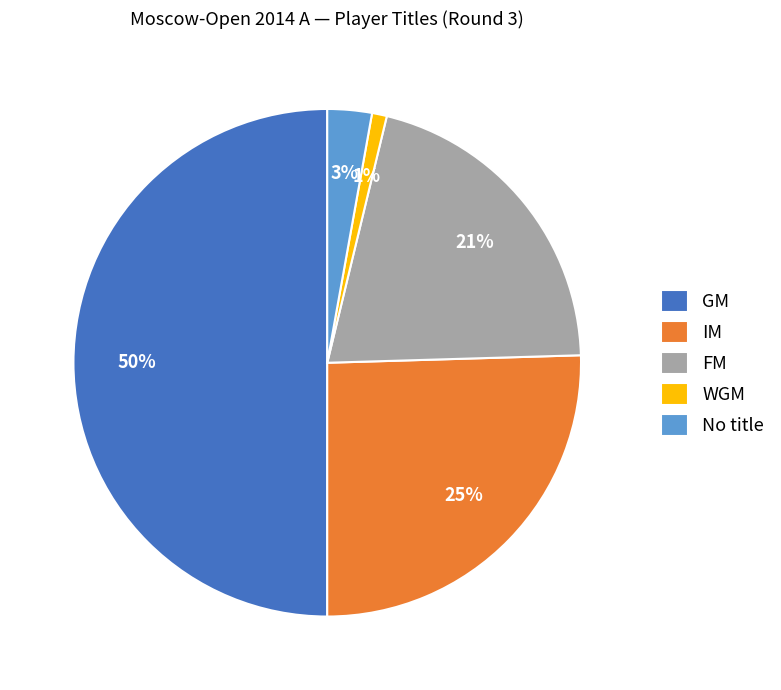

To the nearest percent, what is the difference between the largest and smallest slice percentages?

49%